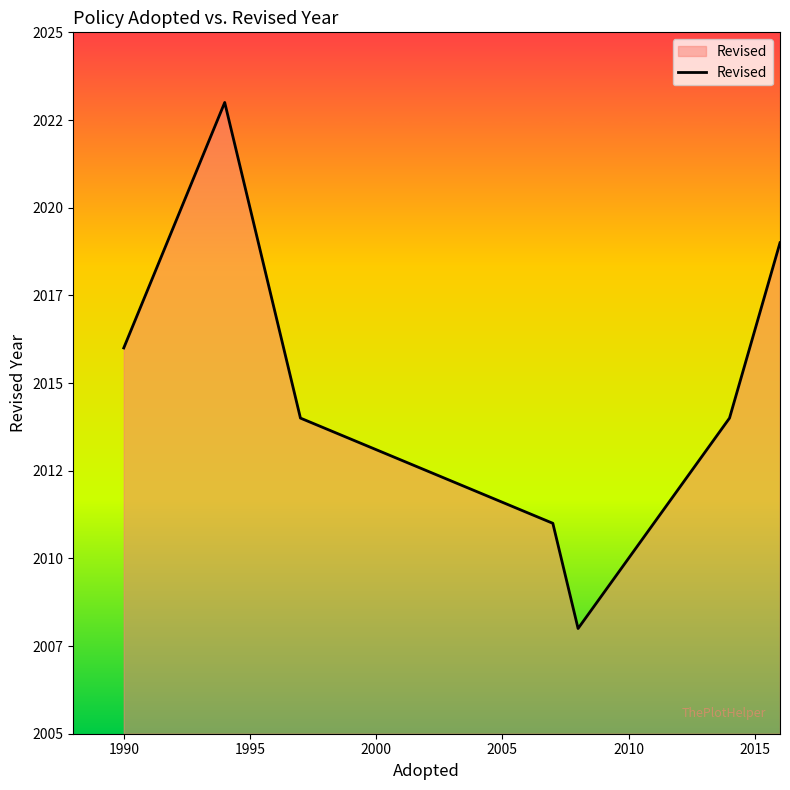

Does the chart have visible grid lines?

No